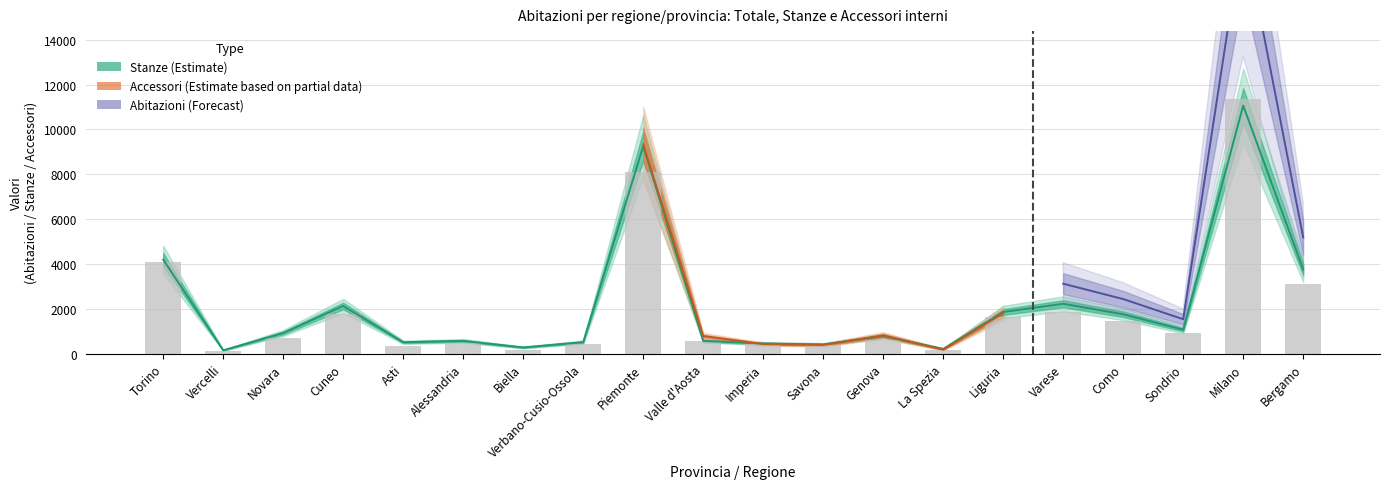

Between Verbano-Cusio-Ossola and Cuneo, which is larger?

Cuneo